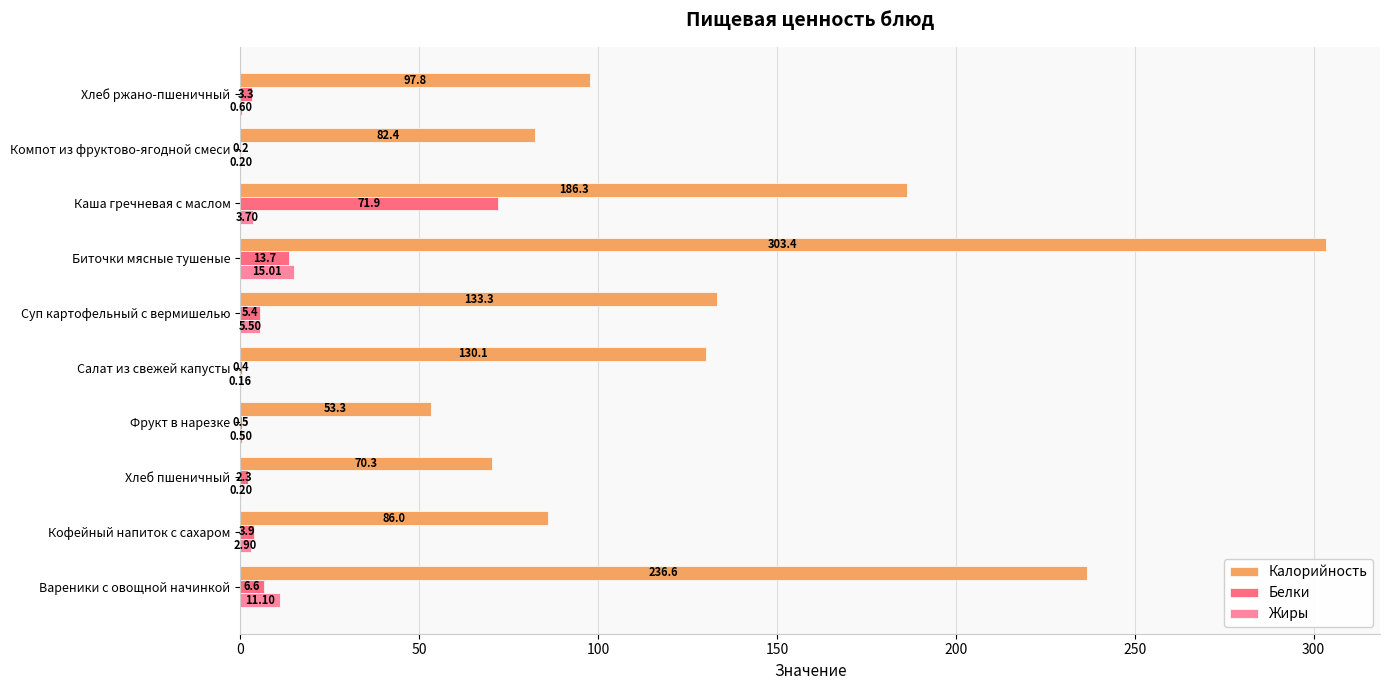

What is the maximum value for Жиры?

15.0